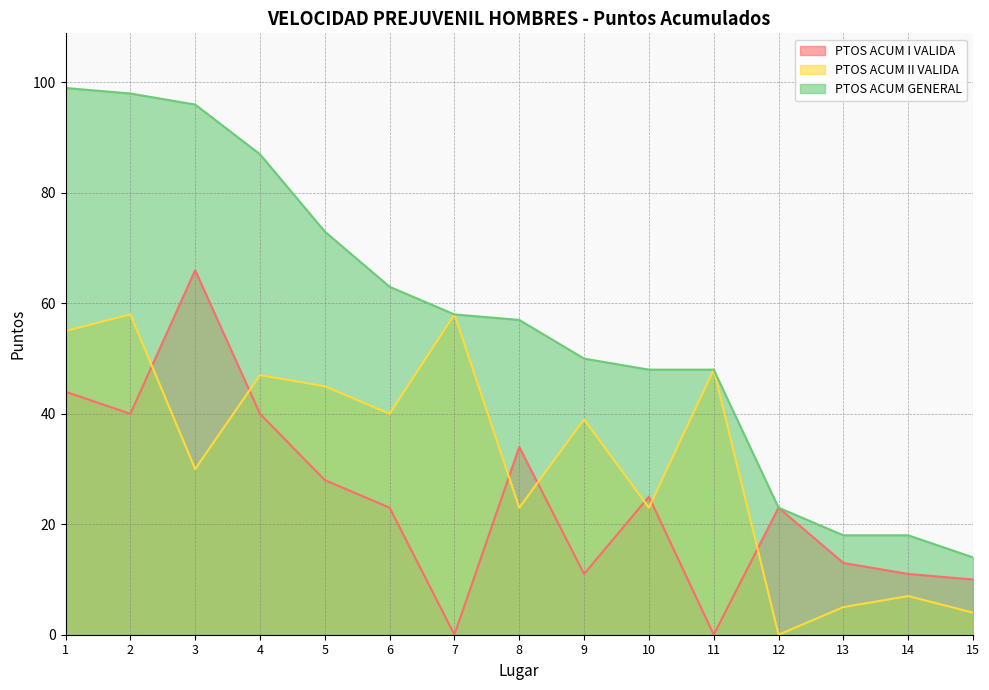

Which series has the widest spread of values?

PTOS ACUM GENERAL